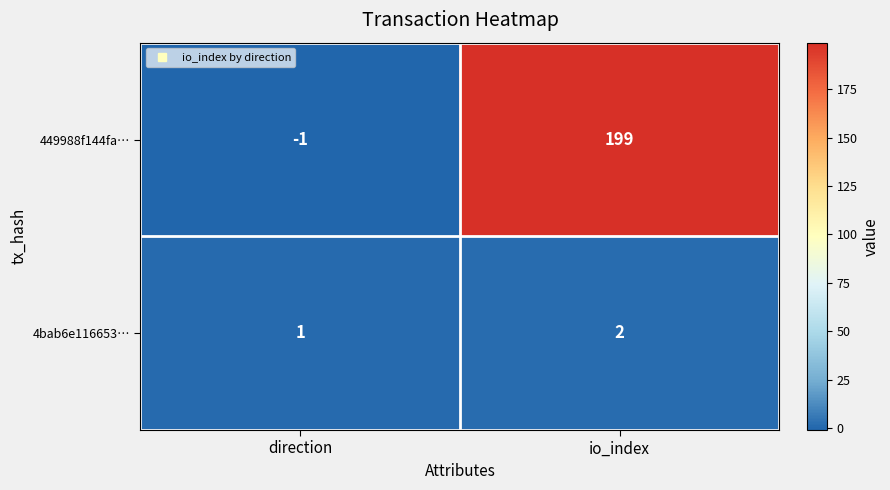

What is the sum of all 449988f144fa… values?

198